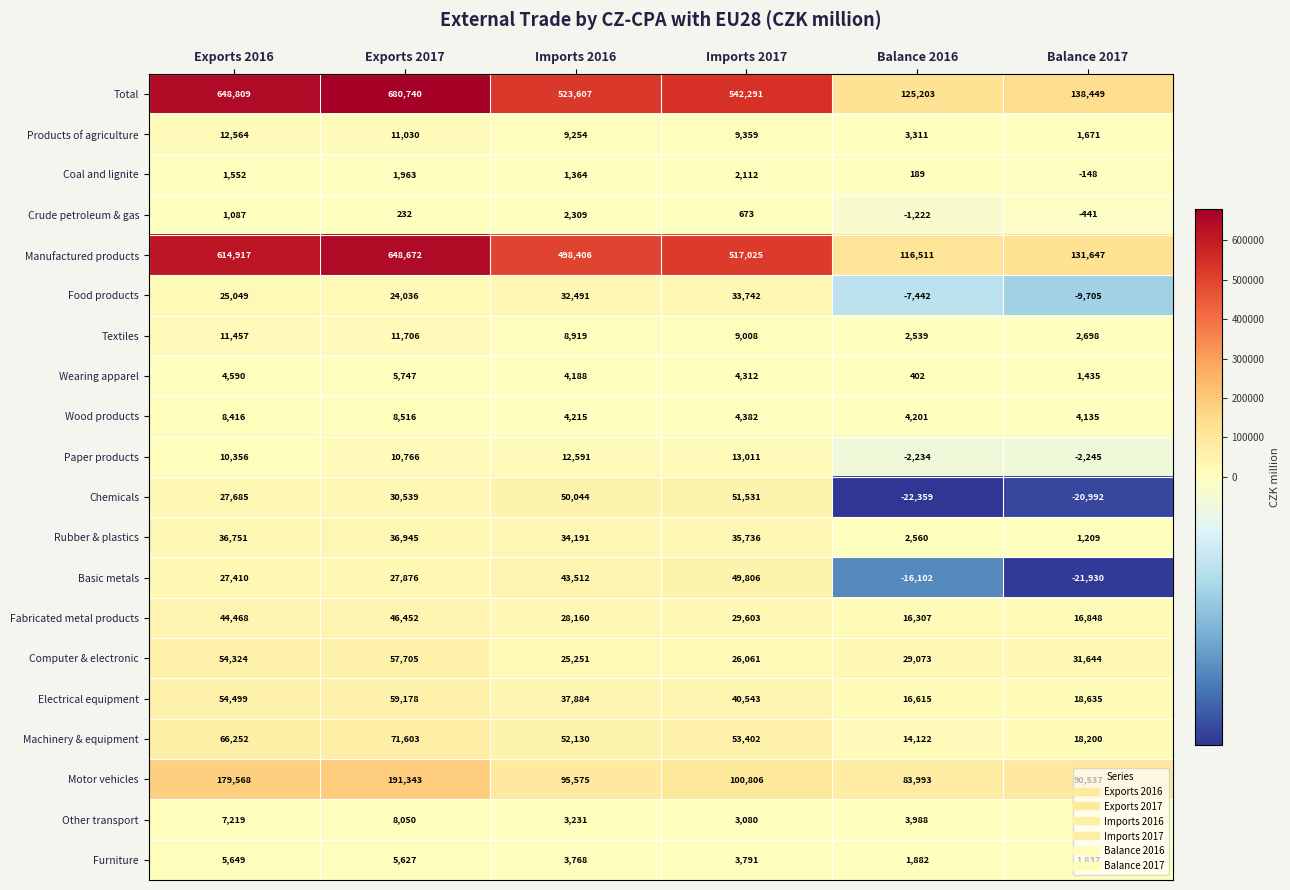

What value does the Total series have at Imports 2017, to the nearest 50?

542300